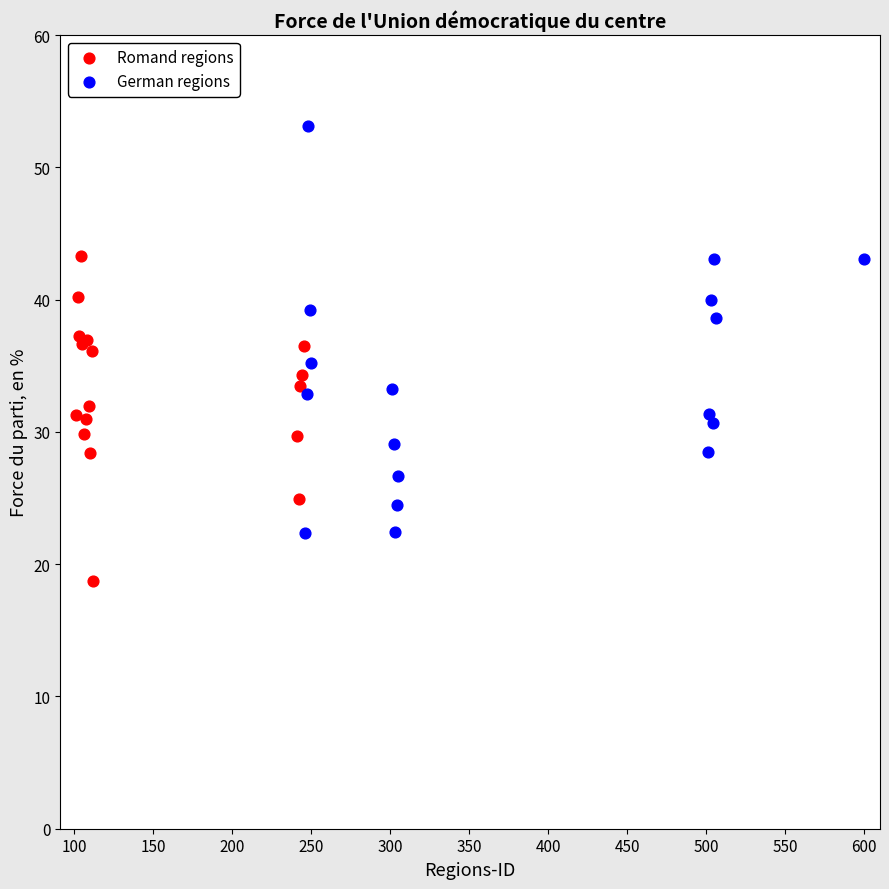

Which series contains the lowest Y value?

Romand regions